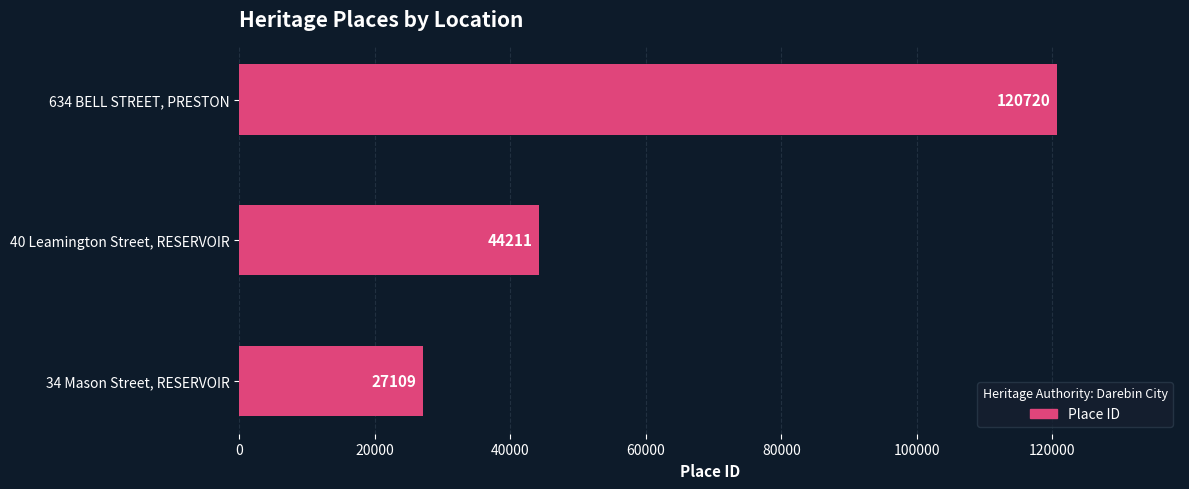

Which has a higher value, 40 Leamington Street, RESERVOIR or 34 Mason Street, RESERVOIR?

40 Leamington Street, RESERVOIR